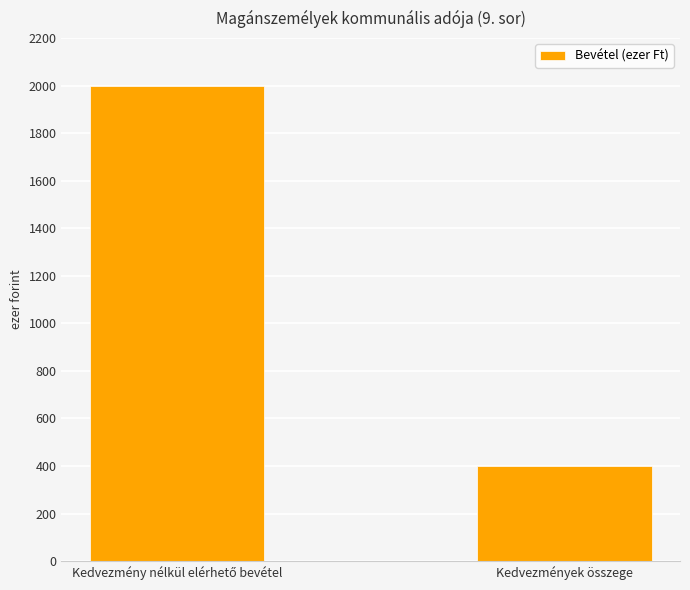

What is the label of the 1st bar from the right?

Kedvezmények összege